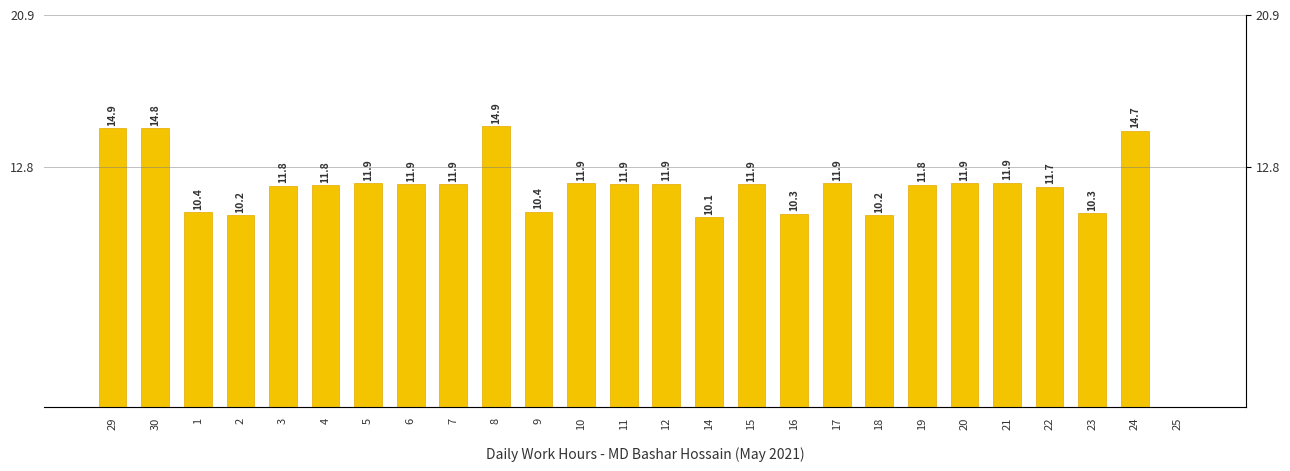

How many bars are there in total?

26